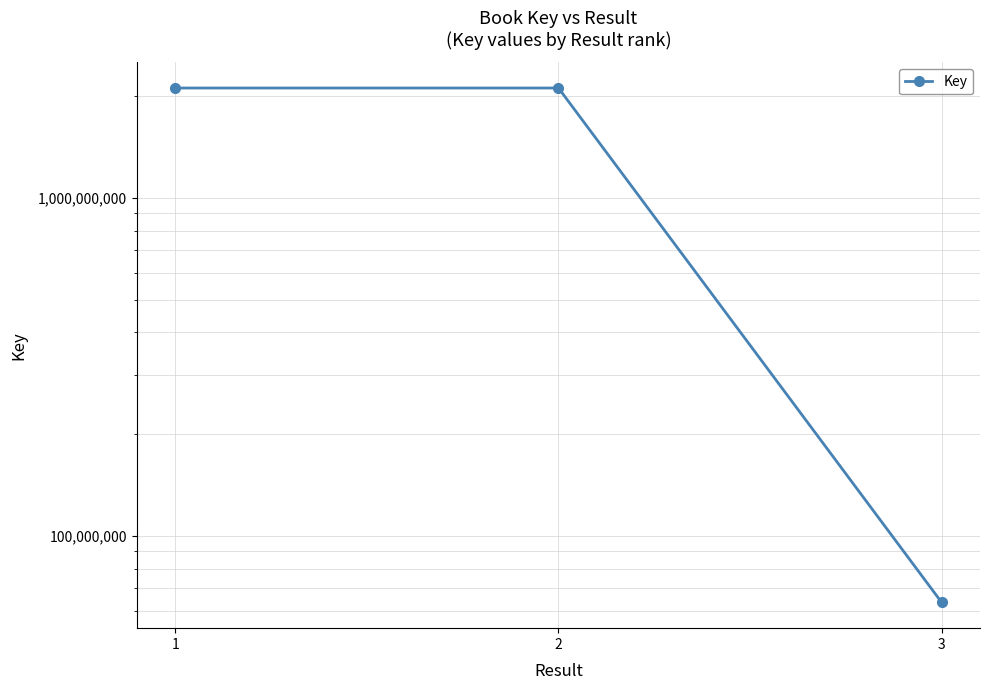

How many distinct data groups are displayed?

1